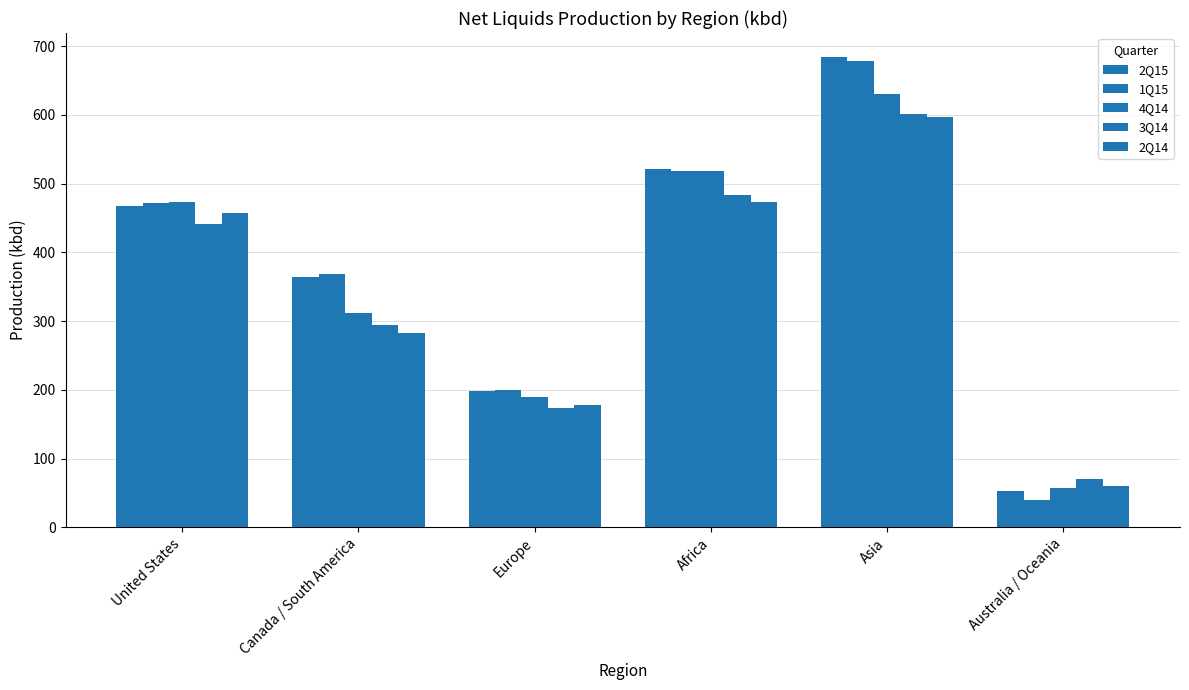

How many values in the 3Q14 series are below 442?

3